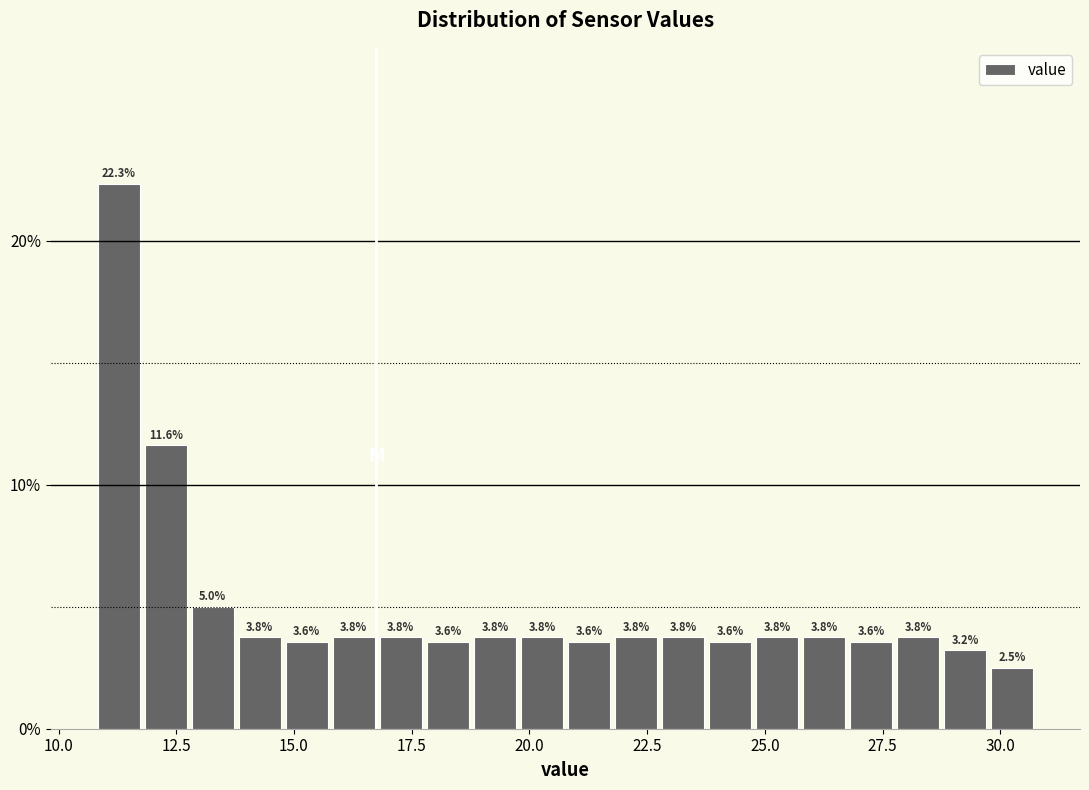

Read against the x-axis, roughly where is the centre of the tallest bar?

11.5